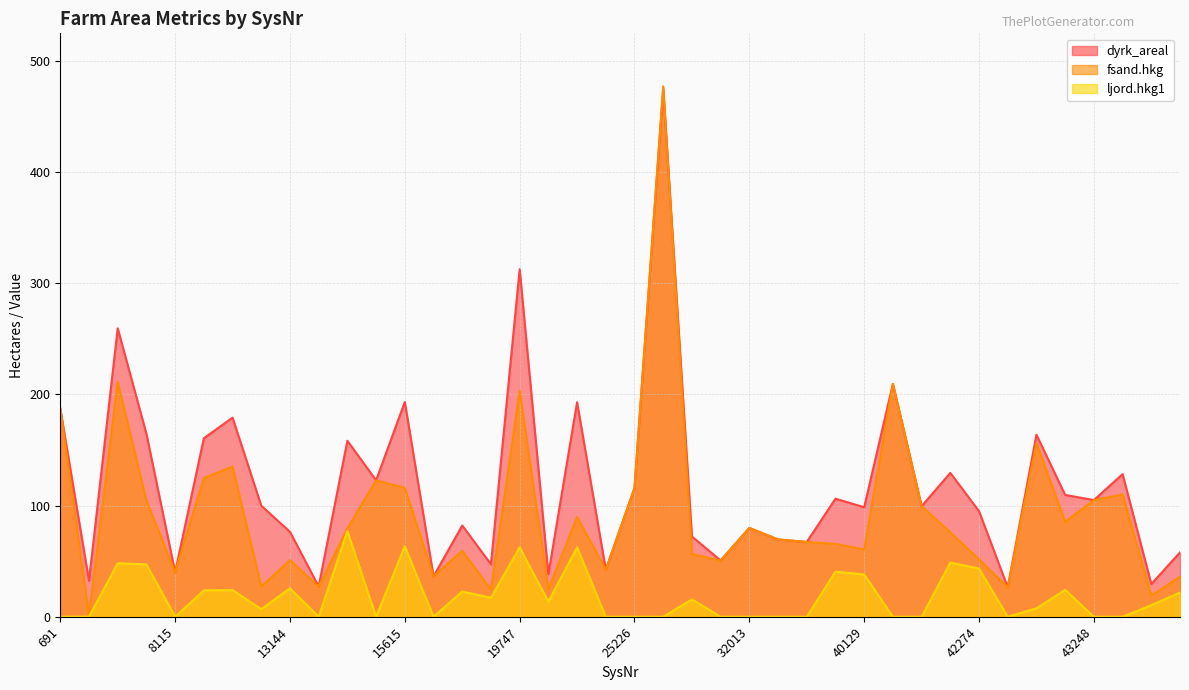

The value of ljord.hkg1 at 691 is 0.0. True or false?

True